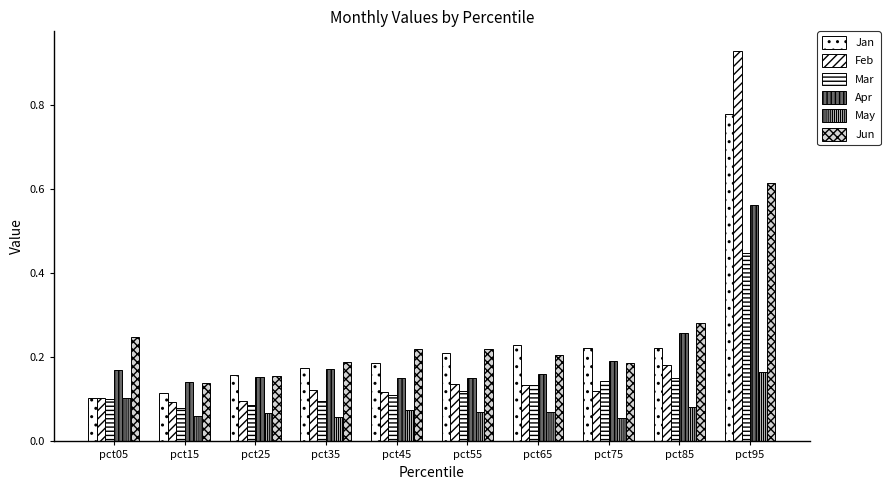

Which series has the largest total across all categories?

Jun